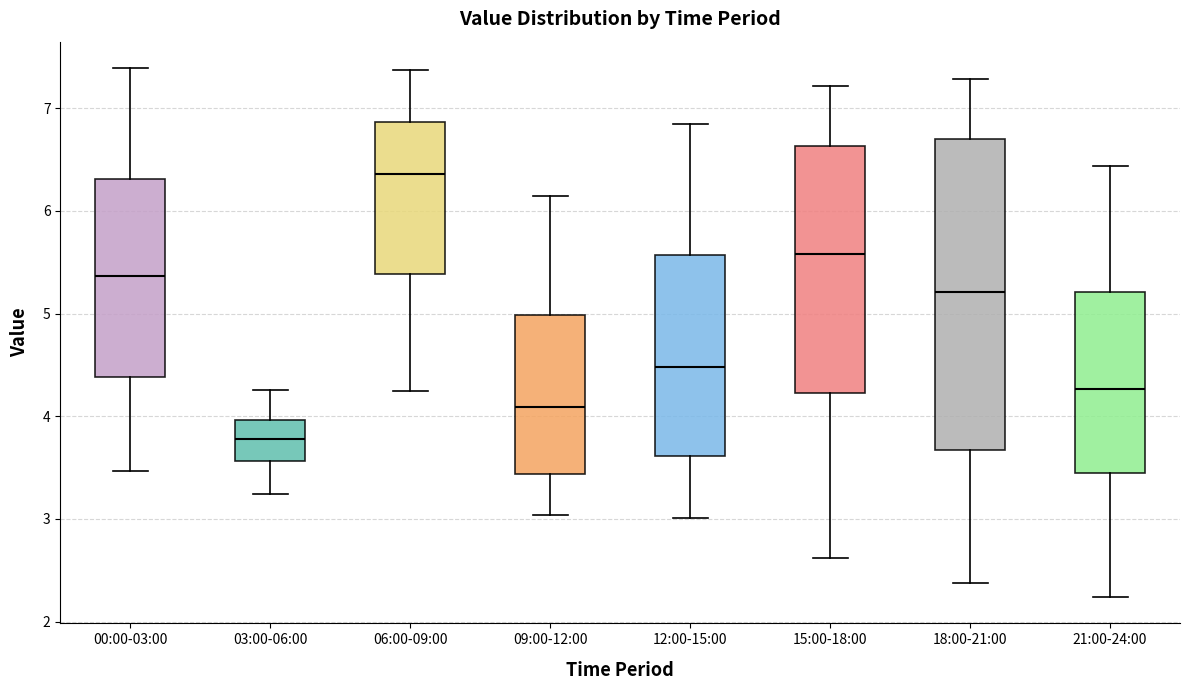

Reading left to right, read every box against the y-axis: the position of its median line, the range the box covers, and the ends of its whiskers. The values are not printed on the chart, so give them approximately, as read against the axis.

00:00-03:00: median 5.4, box 4.4 to 6.3, whiskers 3.5 to 7.4
03:00-06:00: median 3.8, box 3.6 to 4.0, whiskers 3.2 to 4.3
06:00-09:00: median 6.4, box 5.4 to 6.9, whiskers 4.3 to 7.4
09:00-12:00: median 4.1, box 3.4 to 5.0, whiskers 3.0 to 6.1
12:00-15:00: median 4.5, box 3.6 to 5.6, whiskers 3.0 to 6.9
15:00-18:00: median 5.6, box 4.2 to 6.6, whiskers 2.6 to 7.2
18:00-21:00: median 5.2, box 3.7 to 6.7, whiskers 2.4 to 7.3
21:00-24:00: median 4.3, box 3.4 to 5.2, whiskers 2.2 to 6.4